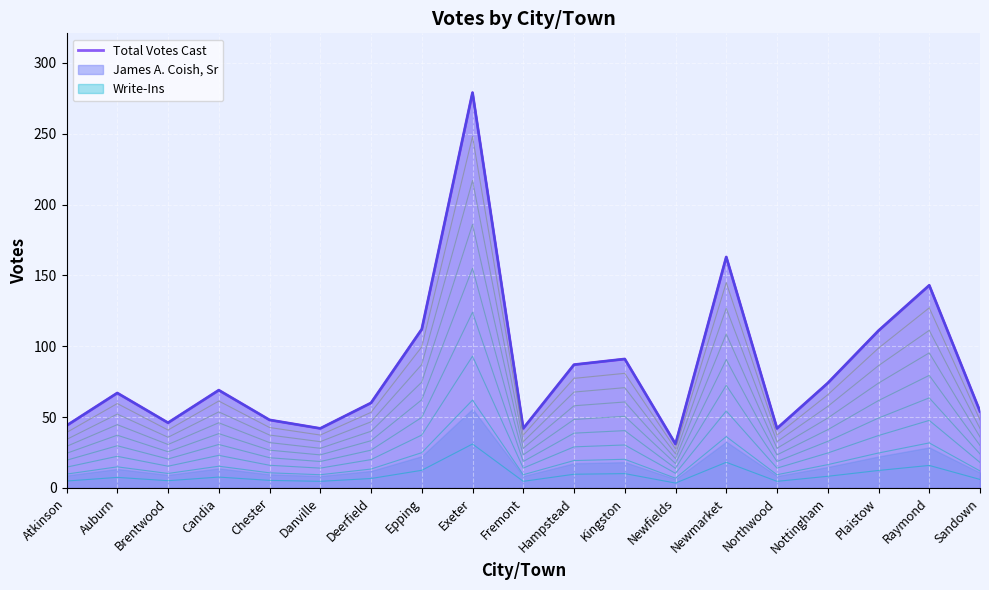

The Total Votes Cast series shows 111.0 at Plaistow. True or false?

True